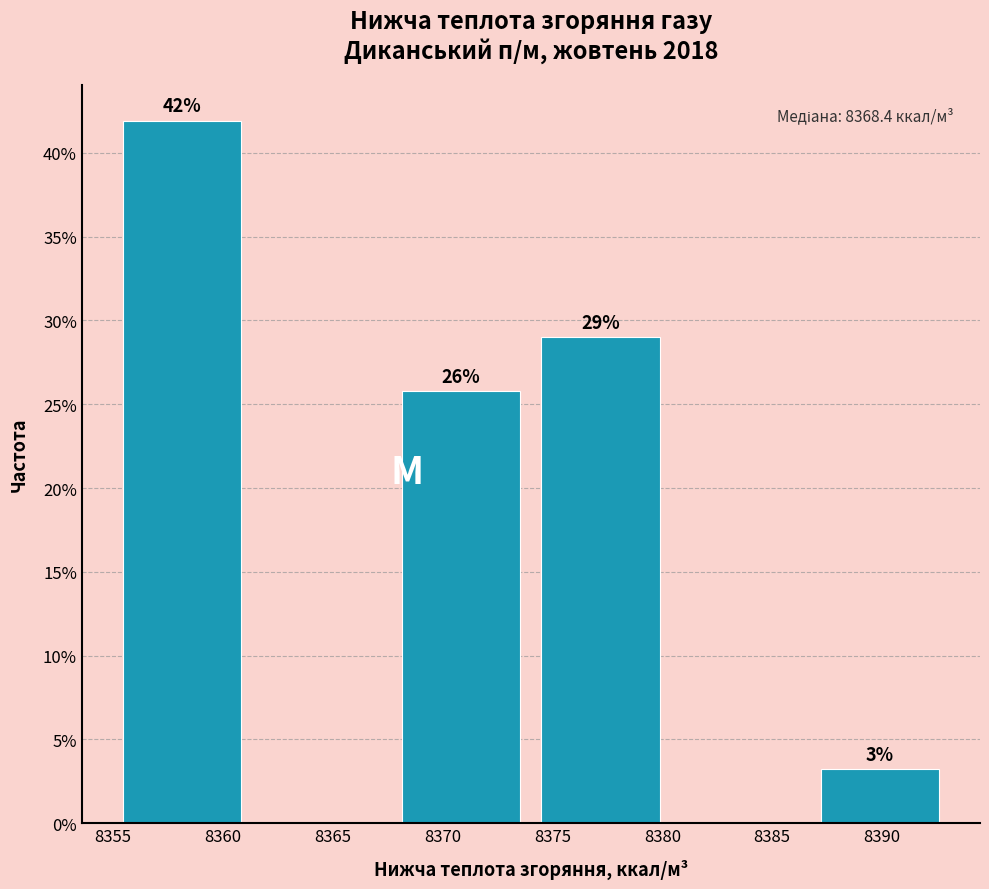

Over which range of the x-axis is the bar tallest?

8355.0 to 8361.5